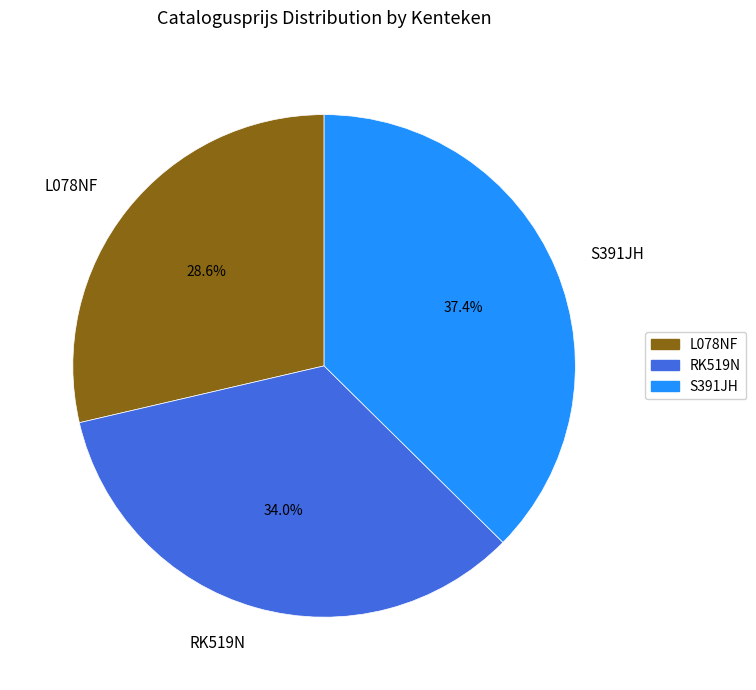

Is it true that S391JH is 37% of the pie?

True